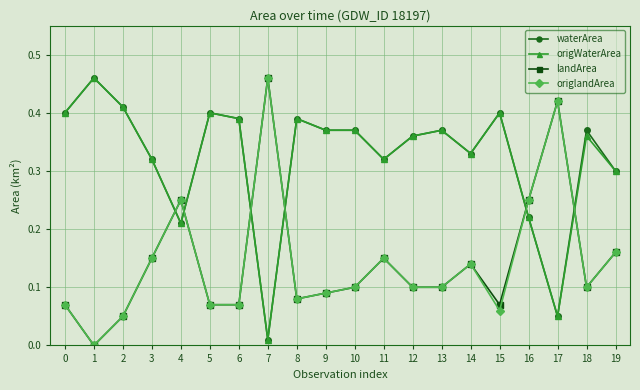

What are all the series names shown in the legend?

waterArea, origWaterArea, landArea, origlandArea